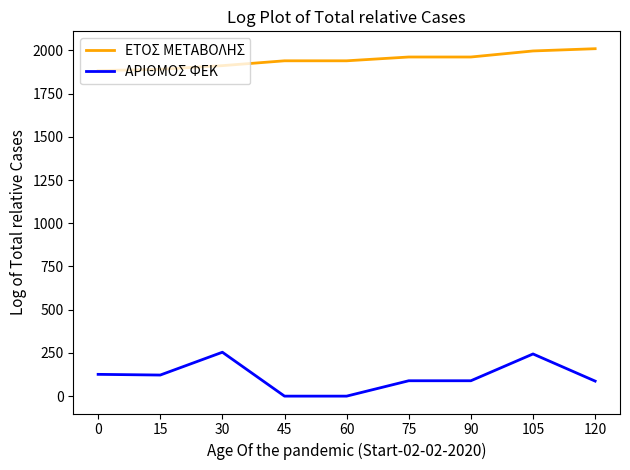

What are all the series names shown in the legend?

ΕΤΟΣ ΜΕΤΑΒΟΛΗΣ, ΑΡΙΘΜΟΣ ΦΕΚ